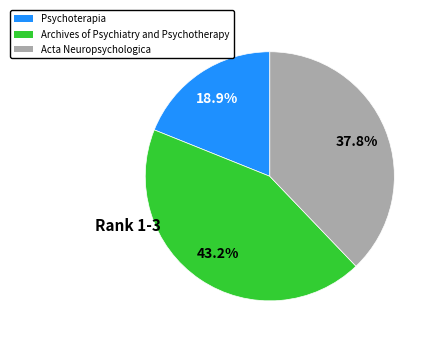

Which has a higher value, Archives of Psychiatry and Psychotherapy or Psychoterapia?

Archives of Psychiatry and Psychotherapy